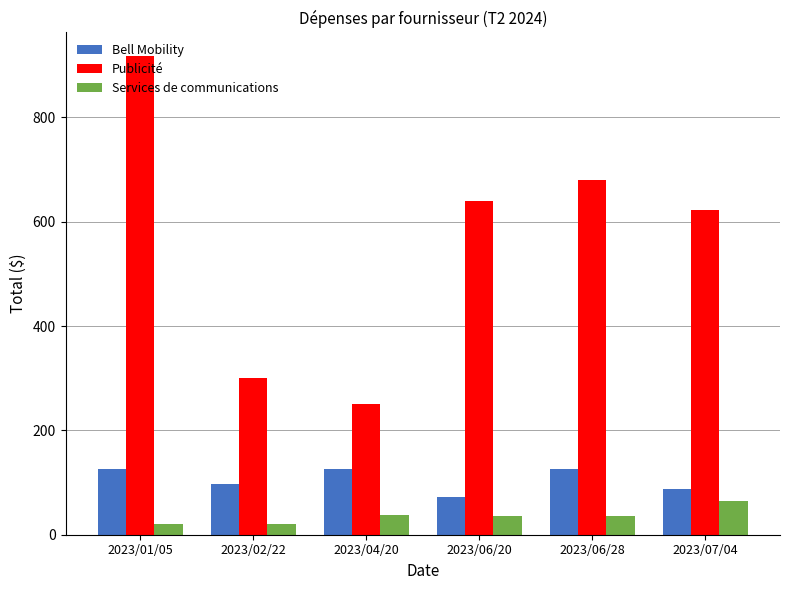

What is the difference between the highest and lowest values at 2023/06/28?

643.1